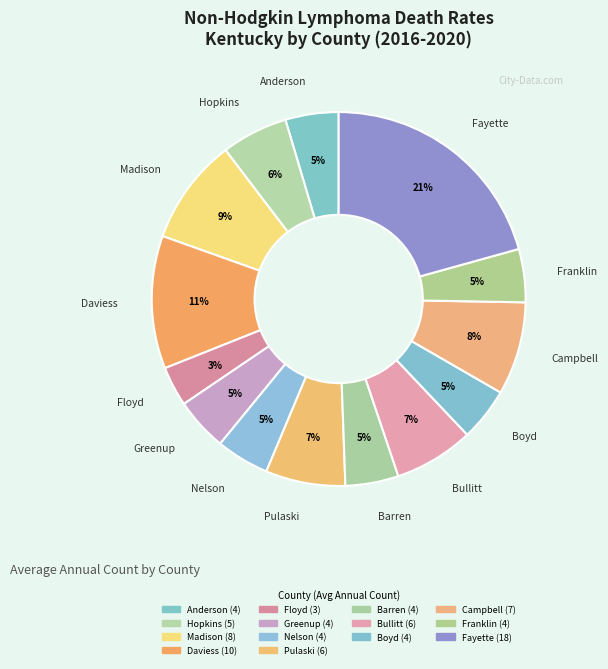

How many segments does this pie chart have?

14